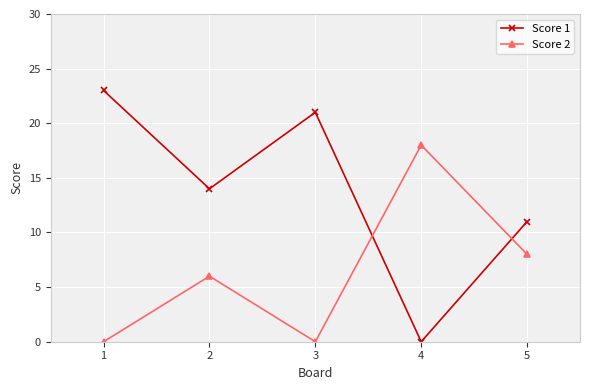

What is the total value across all series at 1?

23